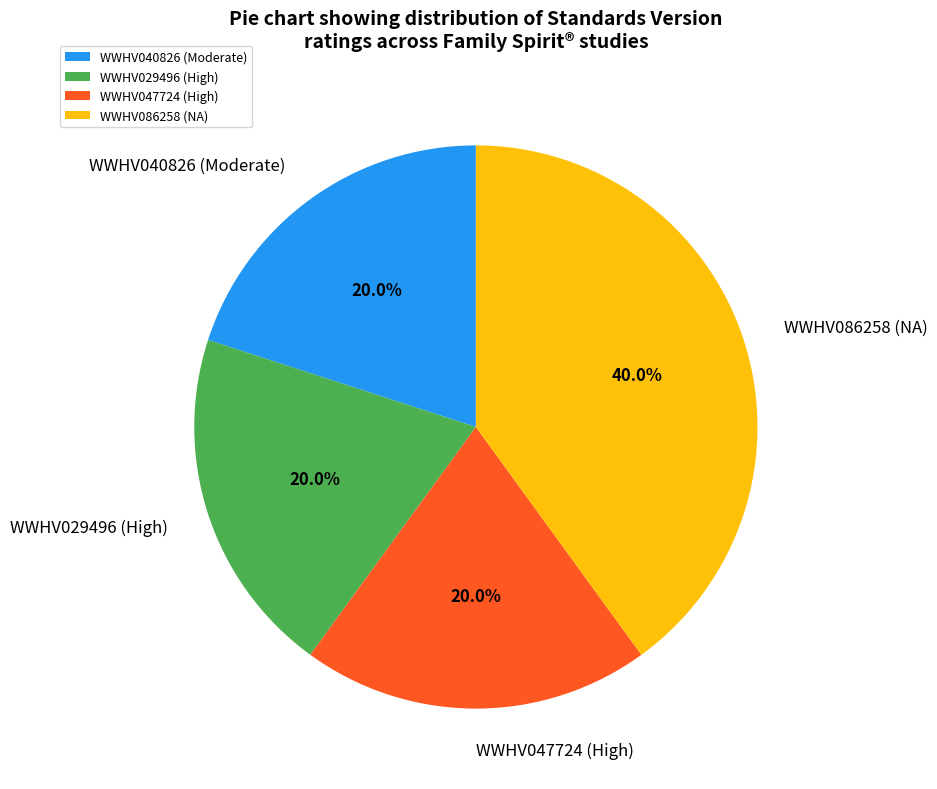

To the nearest percent, what is the average slice percentage?

25%